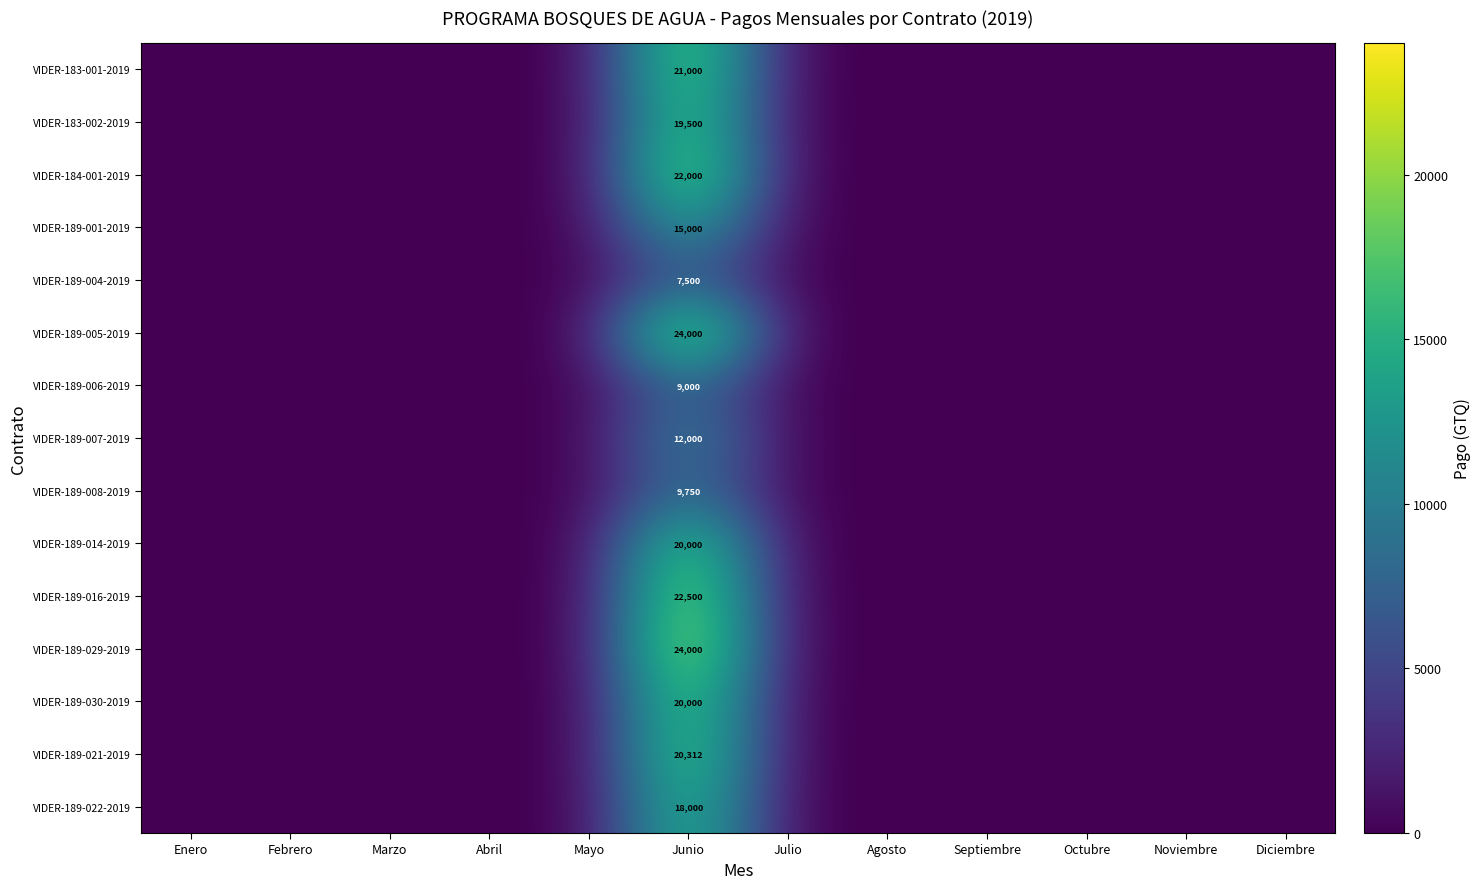

At how many categories does at least one series exceed 19188?

1